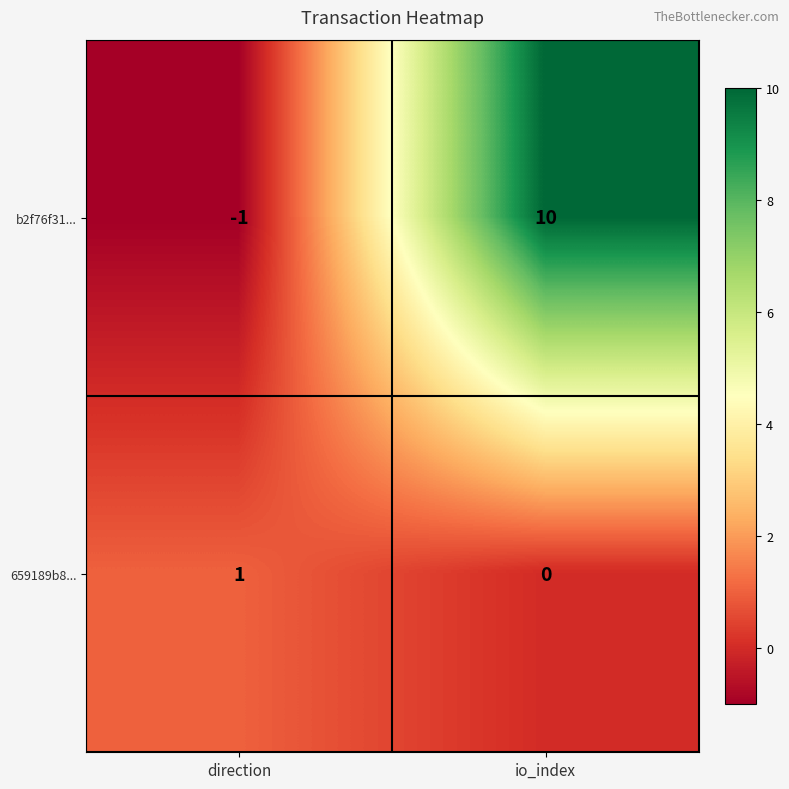

The value of b2f76f31... at direction is 0. True or false?

False